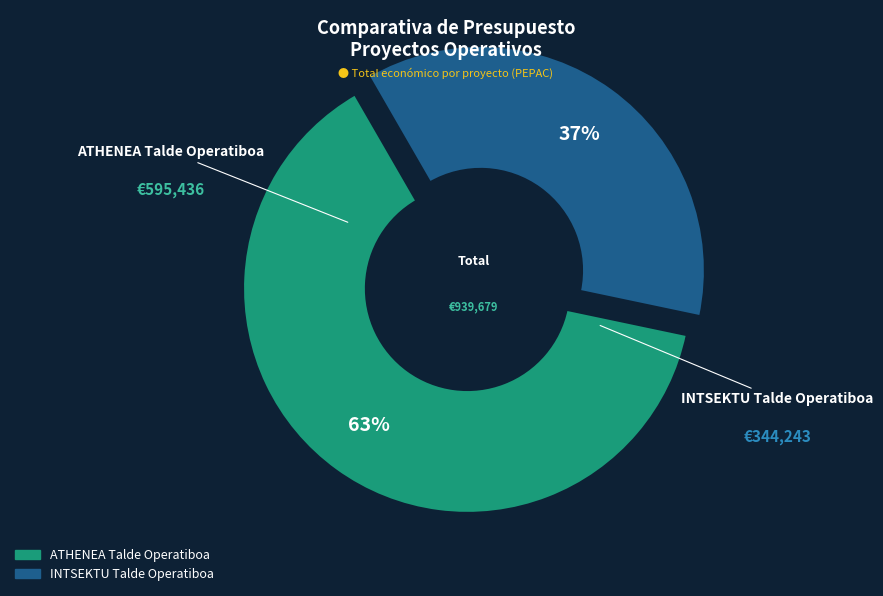

Which category accounts for the majority?

ATHENEA Talde Operatiboa